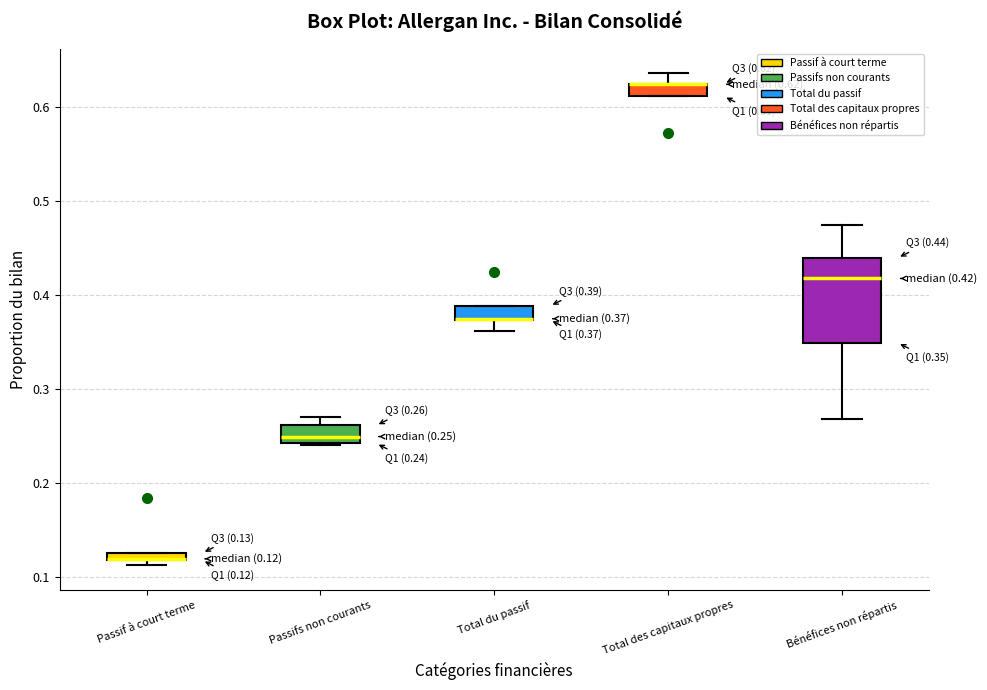

Which box is the tallest, from its lower edge to its upper edge?

Bénéfices non répartis